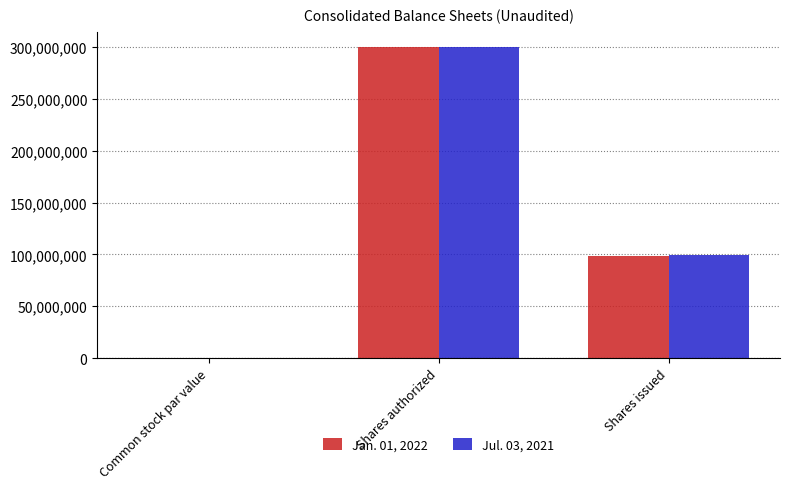

How many series are shown in this chart?

2